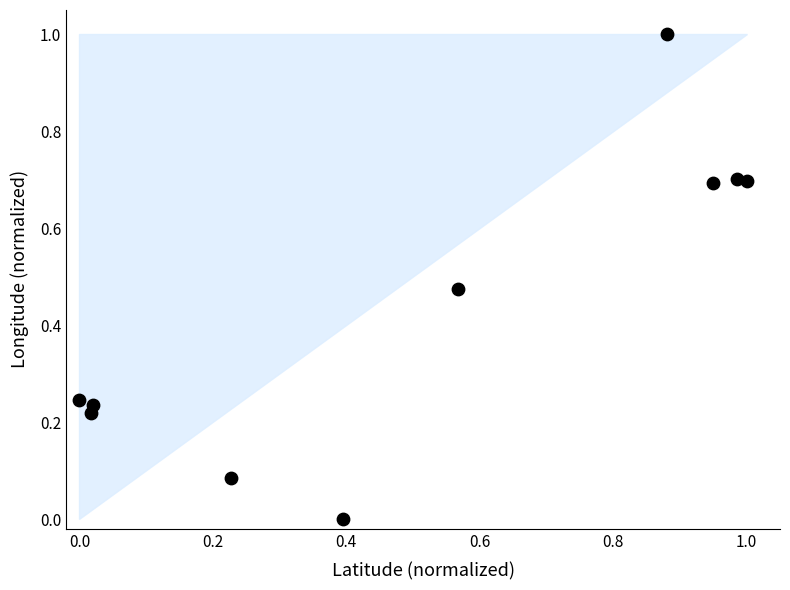

What is the average Y value?

0.4